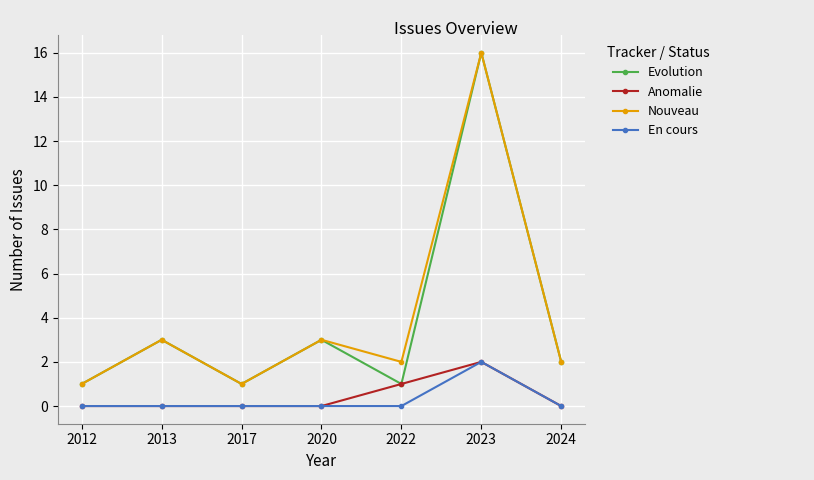

What is the maximum value for Anomalie?

2